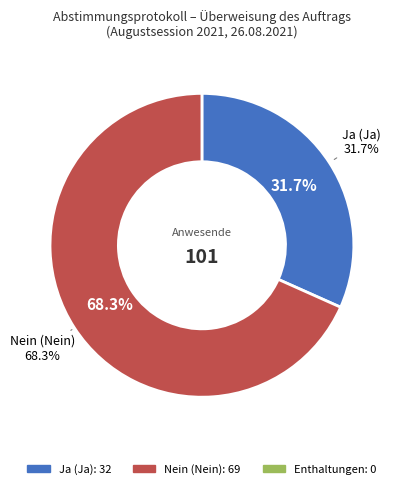

Rank the categories by value from lowest to highest.

Enthaltungen, Ja (Ja), Nein (Nein)